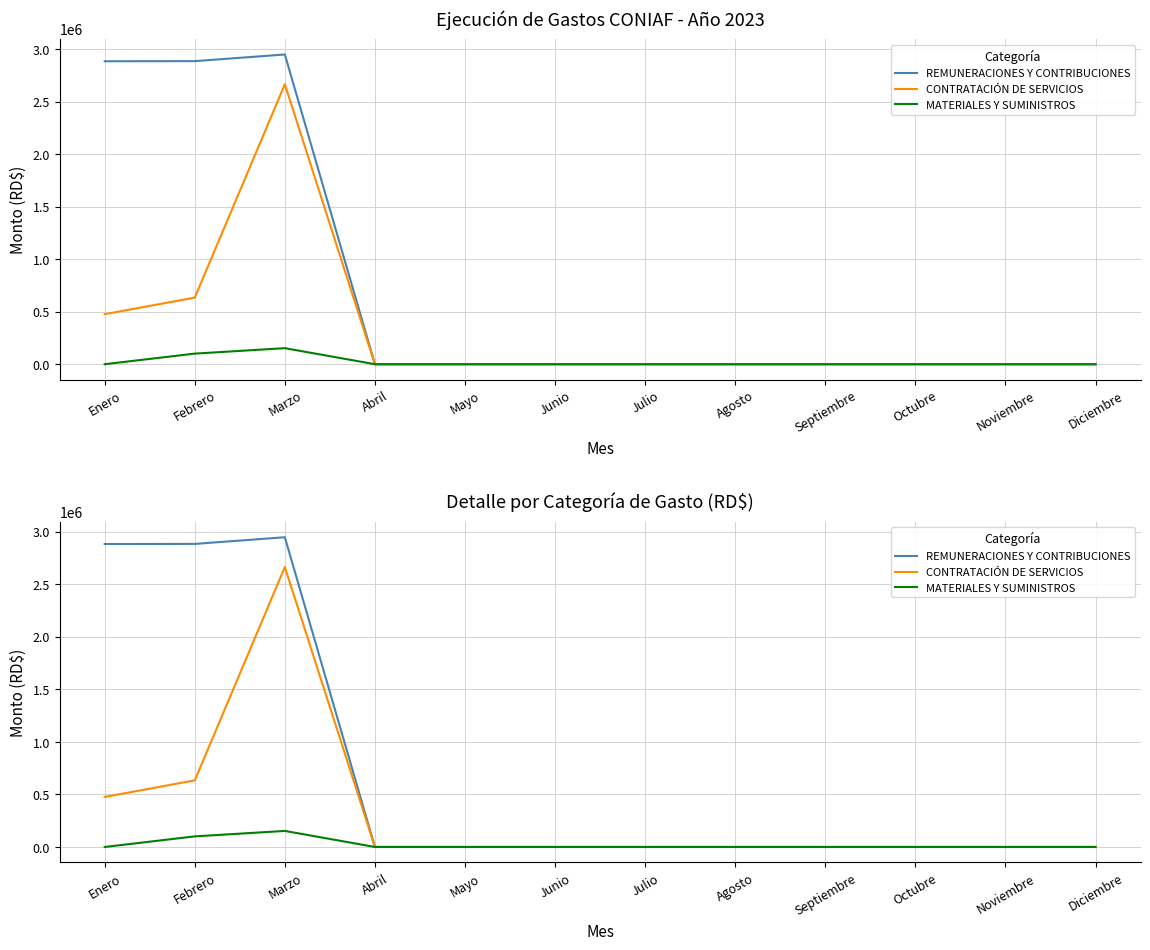

What is the label of the 7th point from the left?

Julio